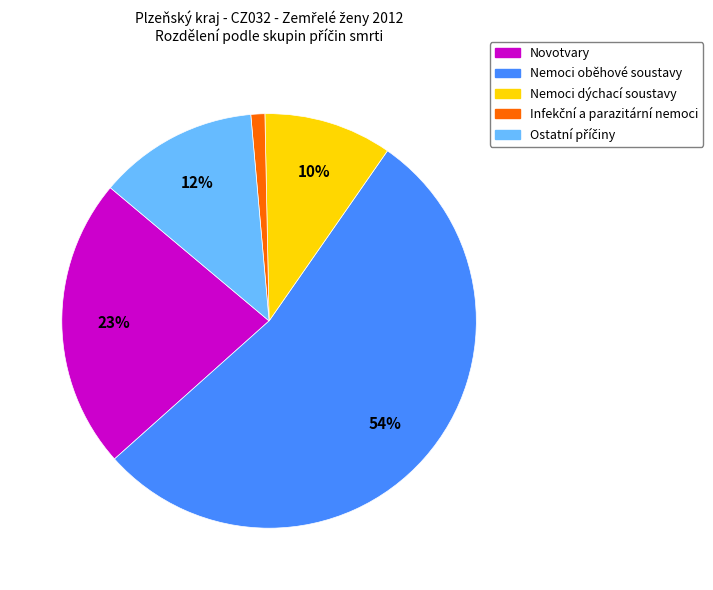

To the nearest percent, what is the average slice percentage?

20%